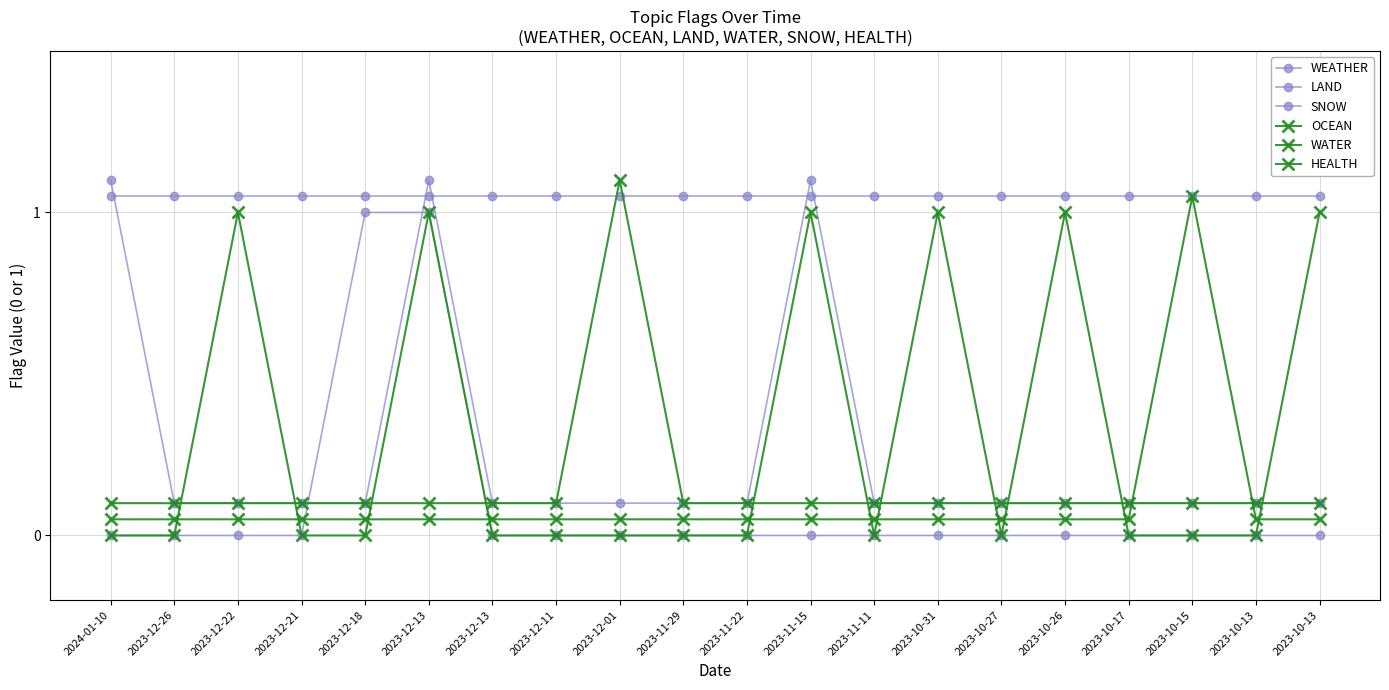

Reading left to right, transcribe all the data shown in this chart.

WEATHER: 0.0	0.0	0.0	0.0	1.0	1.0	0.0	0.0	0.0	0.0	0.0	0.0	0.0	0.0	0.0	0.0	0.0	0.0	0.0	0.0
LAND: 1.1	1.1	1.1	1.1	1.1	1.1	1.1	1.1	1.1	1.1	1.1	1.1	1.1	1.1	1.1	1.1	1.1	1.1	1.1	1.1
SNOW: 1.1	0.1	0.1	0.1	0.1	1.1	0.1	0.1	0.1	0.1	0.1	1.1	0.1	0.1	0.1	0.1	0.1	0.1	0.1	0.1
OCEAN: 0.0	0.0	1.0	0.0	0.0	1.0	0.0	0.0	0.0	0.0	0.0	1.0	0.0	1.0	0.0	1.0	0.0	0.0	0.0	1.0
WATER: 0.1	0.1	0.1	0.1	0.1	0.1	0.1	0.1	0.1	0.1	0.1	0.1	0.1	0.1	0.1	0.1	0.1	1.1	0.1	0.1
HEALTH: 0.1	0.1	0.1	0.1	0.1	0.1	0.1	0.1	1.1	0.1	0.1	0.1	0.1	0.1	0.1	0.1	0.1	0.1	0.1	0.1